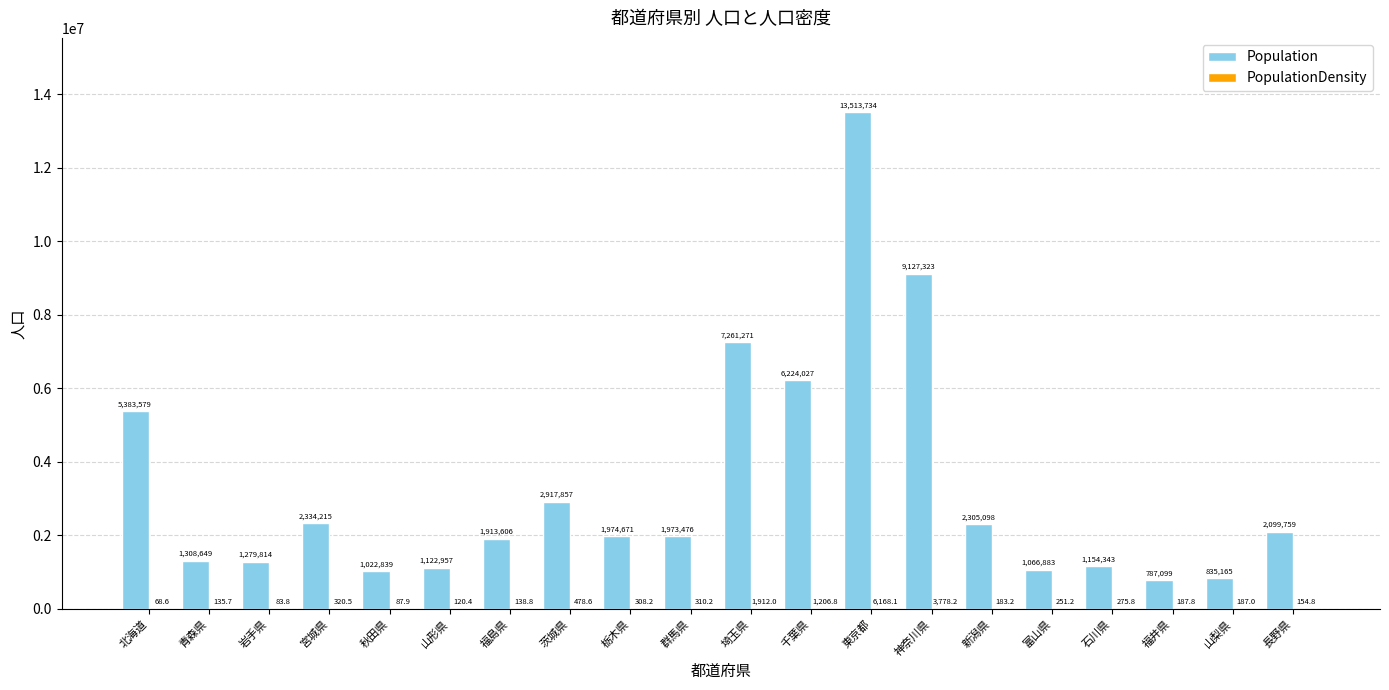

Where does the Population series first go above 1974671?

北海道